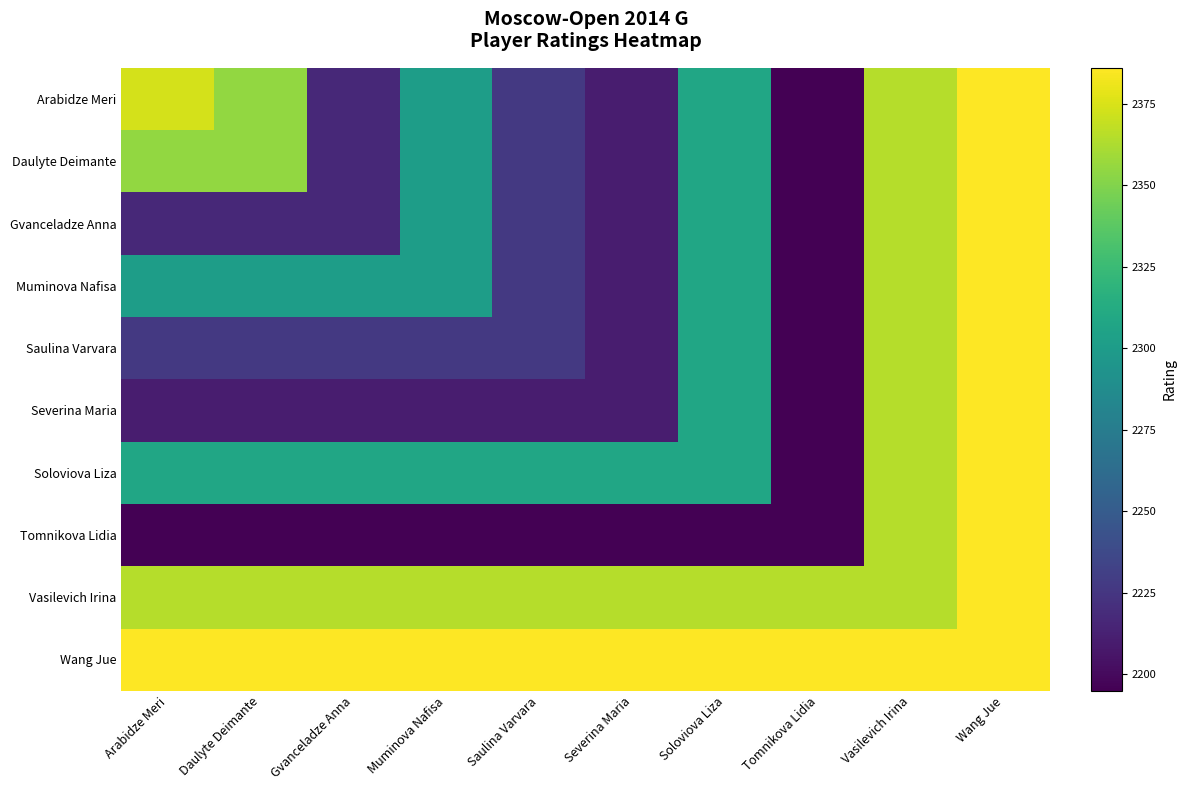

At Wang Jue, list the series in order from smallest to largest.

Arabidze Meri, Daulyte Deimante, Gvanceladze Anna, Muminova Nafisa, Saulina Varvara, Severina Maria, Soloviova Liza, Tomnikova Lidia, Vasilevich Irina, Wang Jue